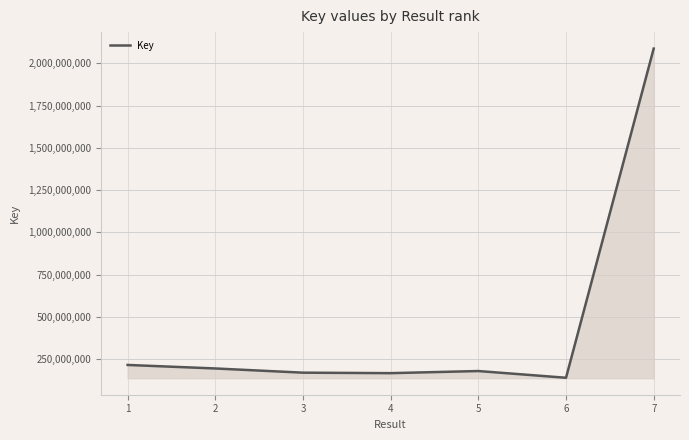

Read the value at 6, to the nearest 100.

140247000